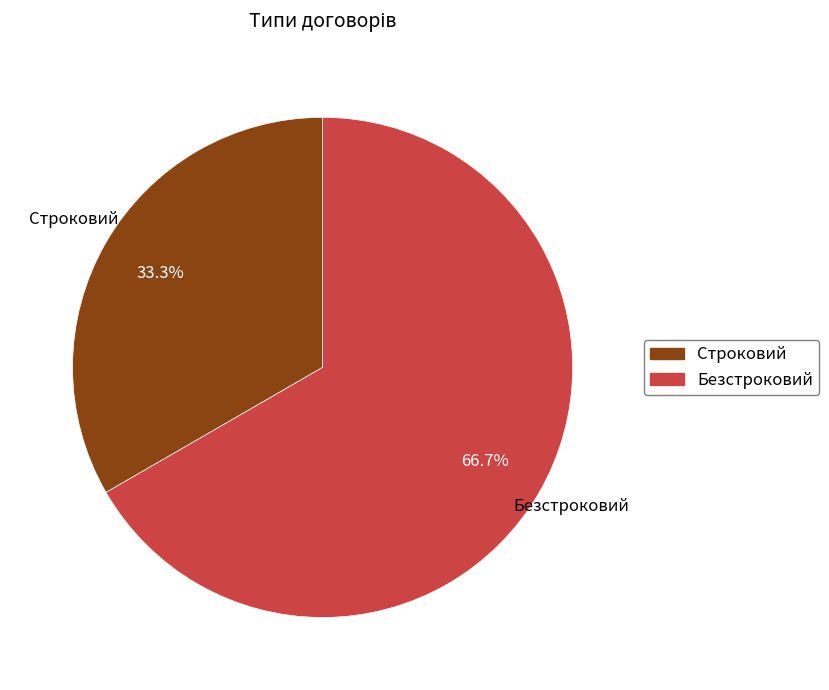

Does any single category account for the majority?

Yes